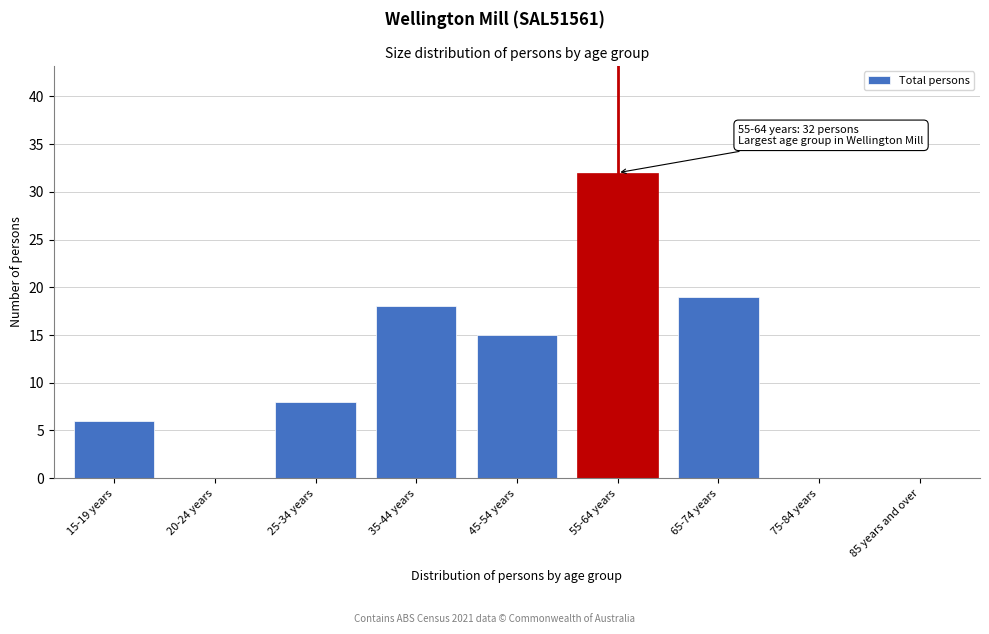

Reading right to left, extract all data points from this chart.

85 years and over=0	75-84 years=0	65-74 years=19	55-64 years=32	45-54 years=15	35-44 years=18	25-34 years=8	20-24 years=0	15-19 years=6